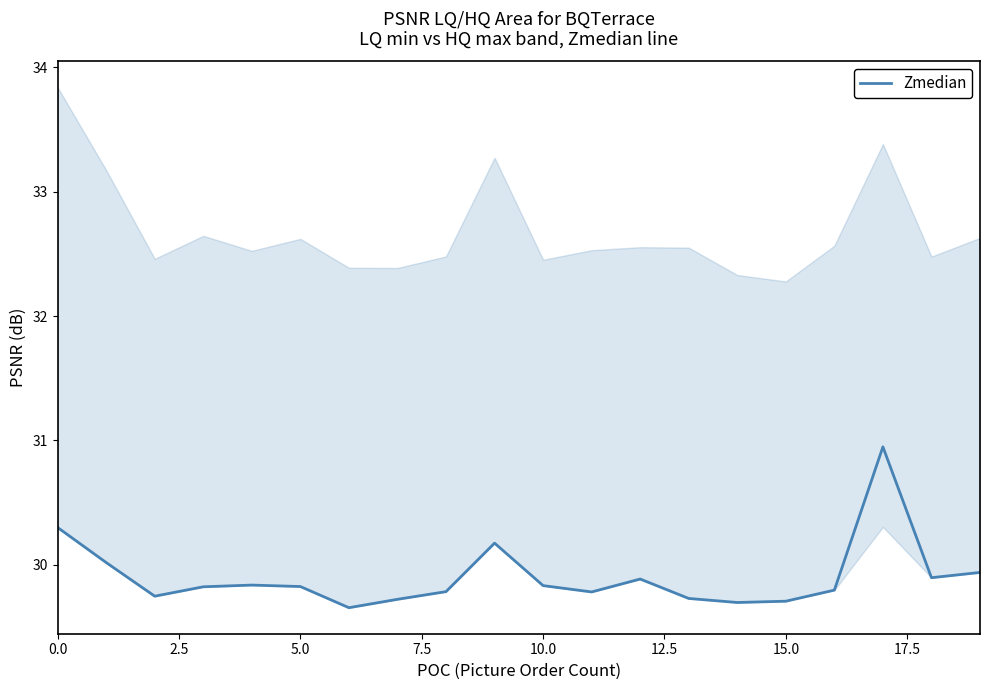

True or false: Zmedian has a value of 29.8 at 10.0.

True